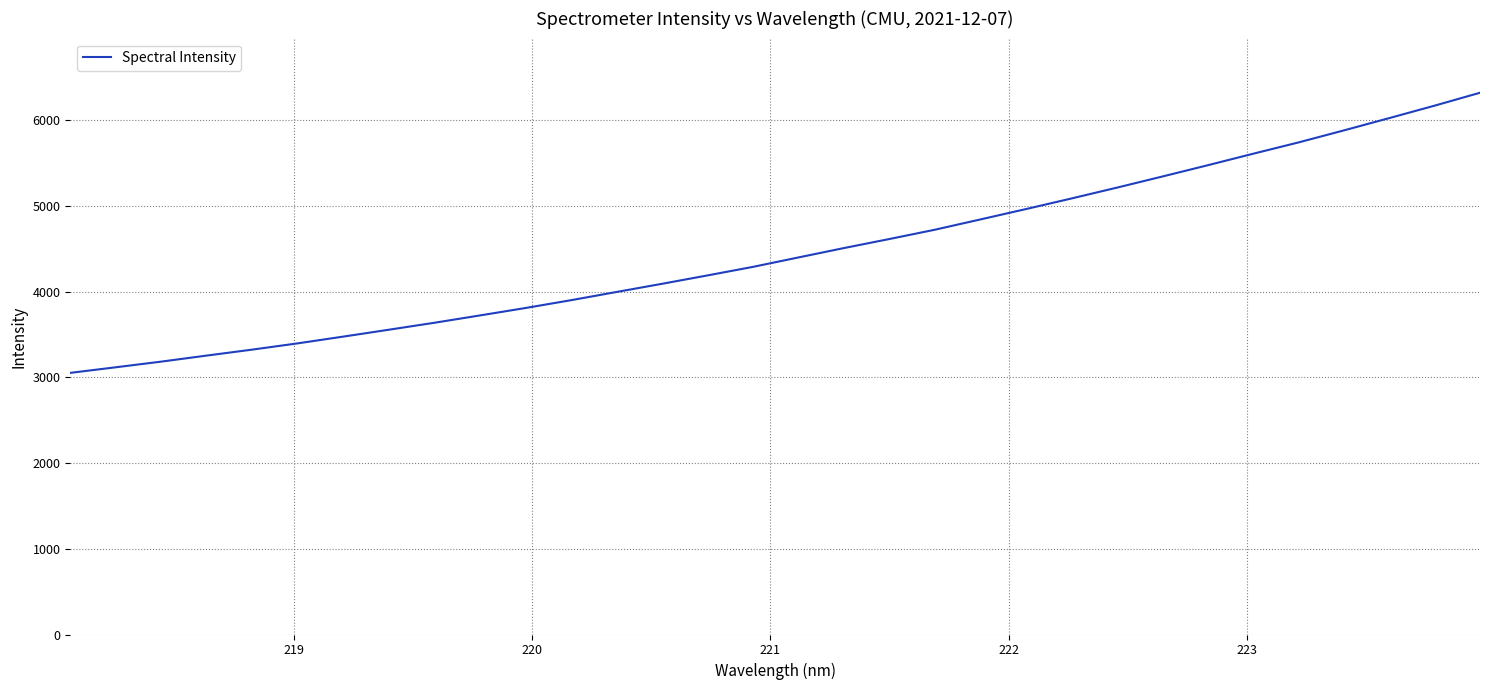

What is the difference between the maximum and minimum values?

3267.5